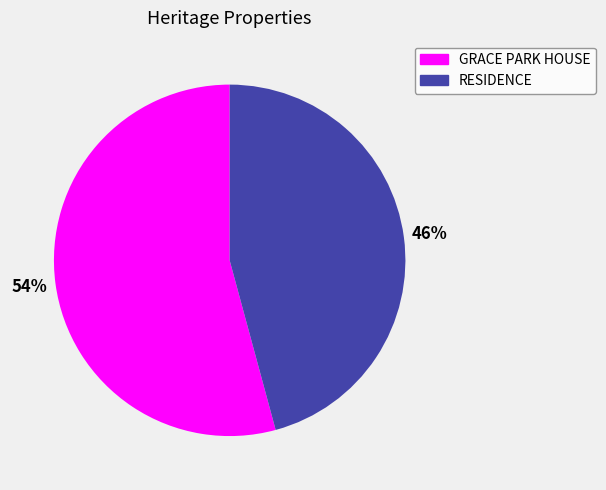

Rank the categories by value from highest to lowest.

GRACE PARK HOUSE, RESIDENCE